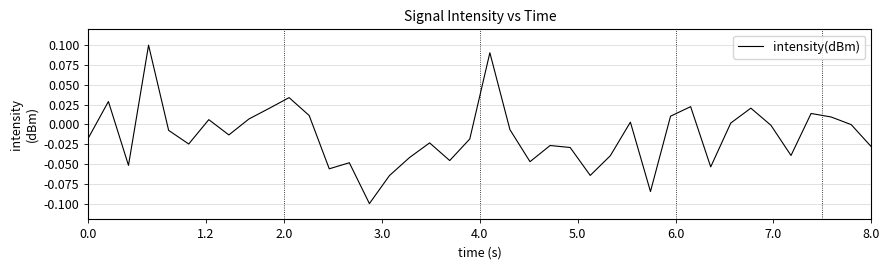

How many lines are shown in the chart?

1